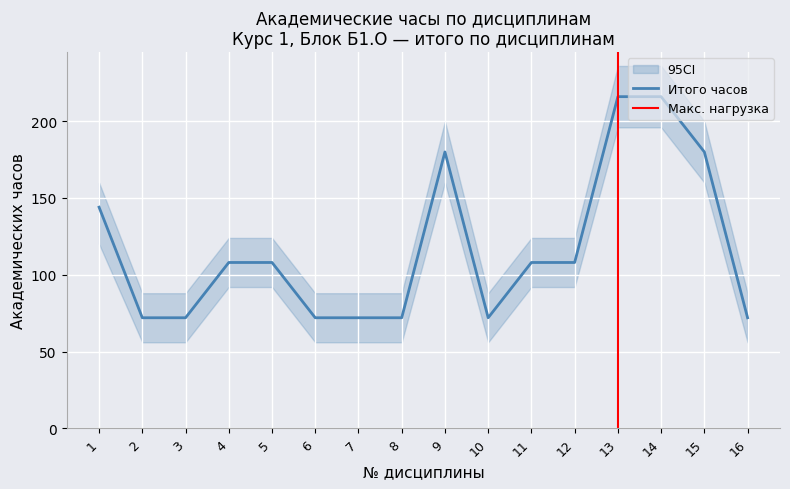

Is it true that Итого часов equals 111 at 15?

False